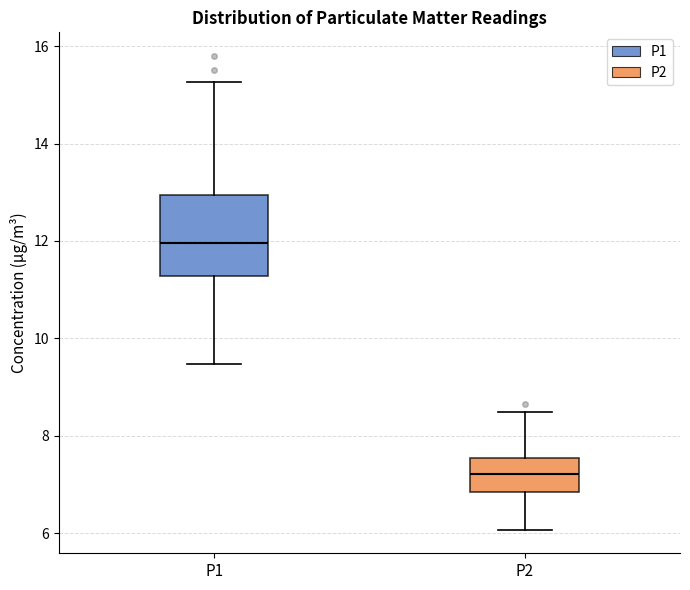

Reading left to right, transcribe this box plot: for each box, give where its median line is, the range the box spans, and where its two whiskers end, as read against the y-axis. The values are not printed on the chart, so give them approximately, as read against the axis.

P1: median 12.0, box 11.2 to 13.0, whiskers 9.4 to 15.2
P2: median 7.2, box 6.8 to 7.6, whiskers 6.0 to 8.4